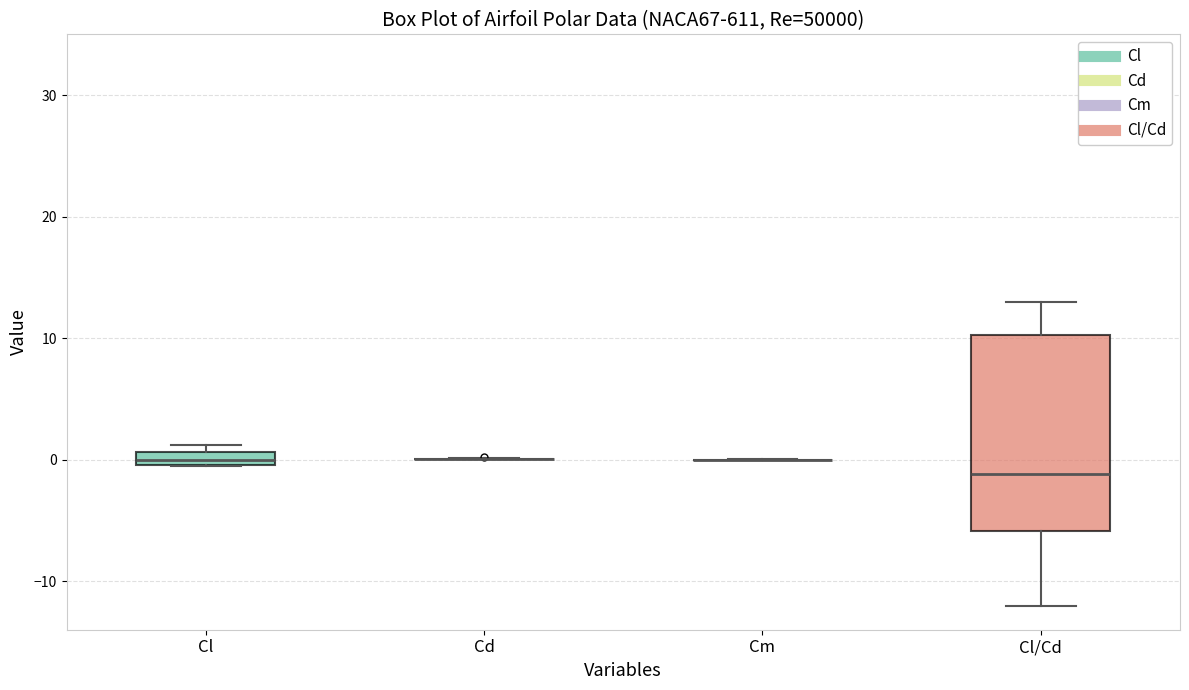

Comparing the boxes themselves (not the whiskers), which one is the tallest?

Cl/Cd